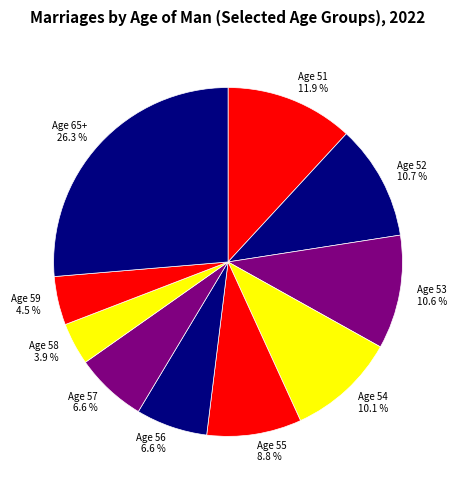

To the nearest percent, what is the difference between the Age 53 and Age 58 slice percentages?

7%